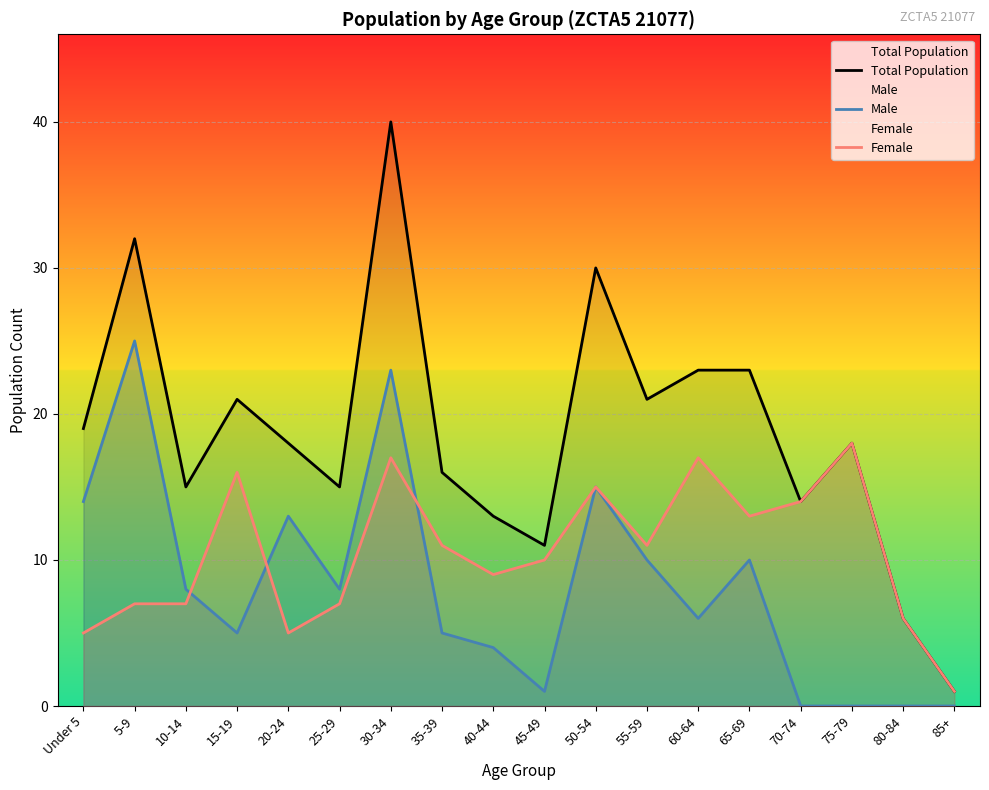

What is the difference between the second highest and second lowest values in the Female series?

12